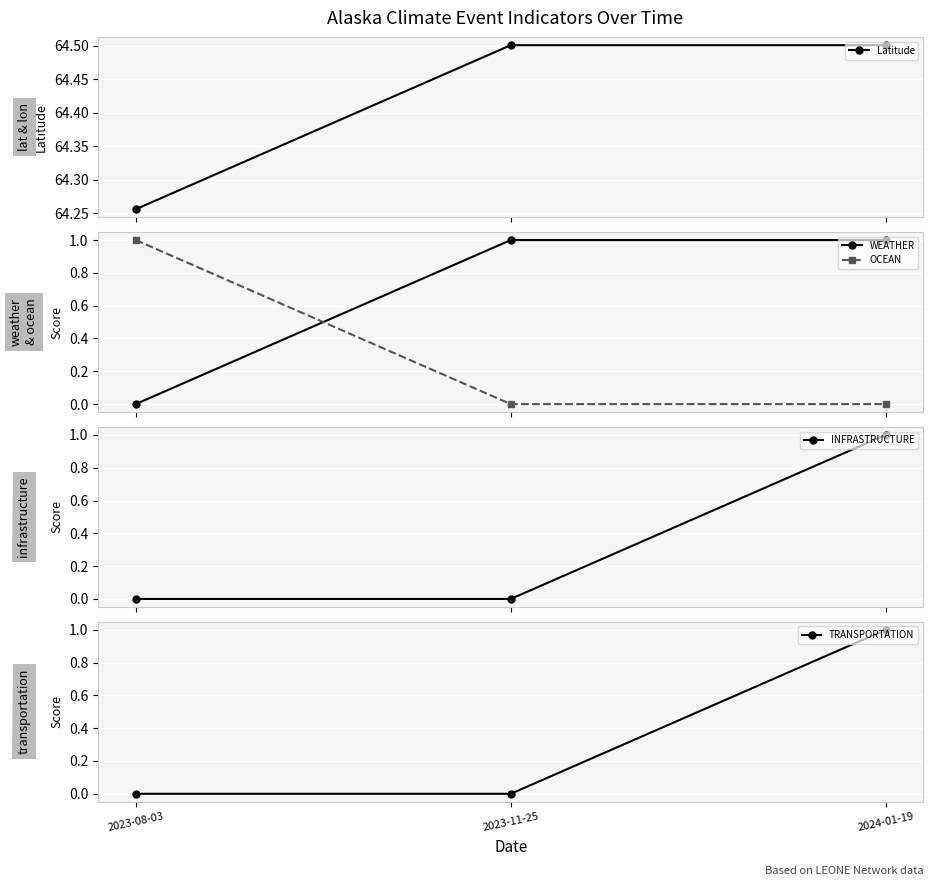

Rank the categories by TRANSPORTATION value from highest to lowest.

2024-01-19, 2023-08-03, 2023-11-25